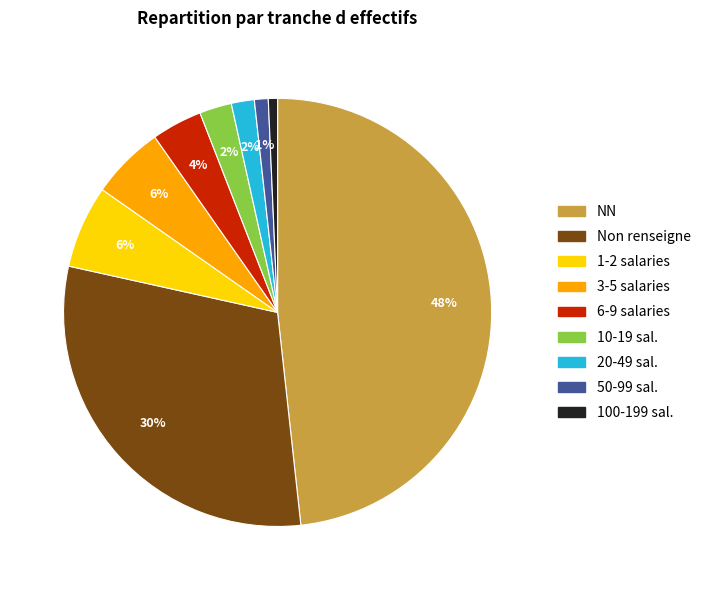

Is there a majority slice in this chart?

No